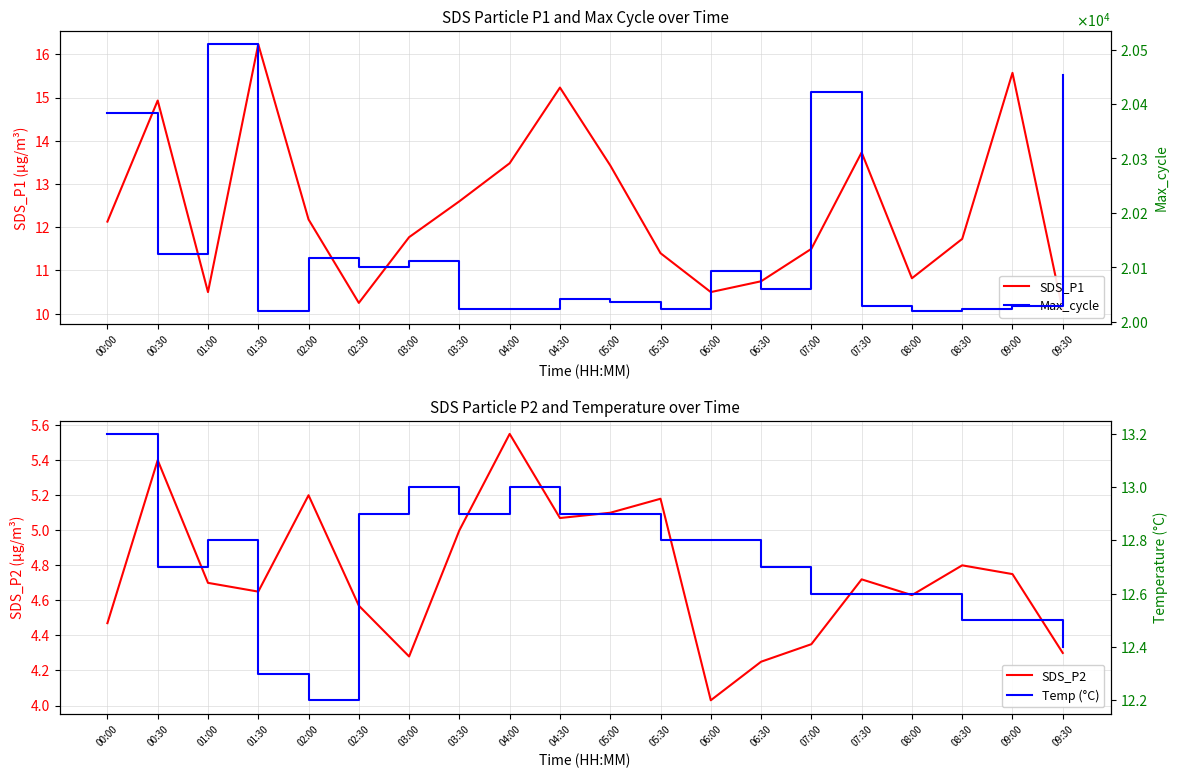

Does the chart have visible grid lines?

Yes